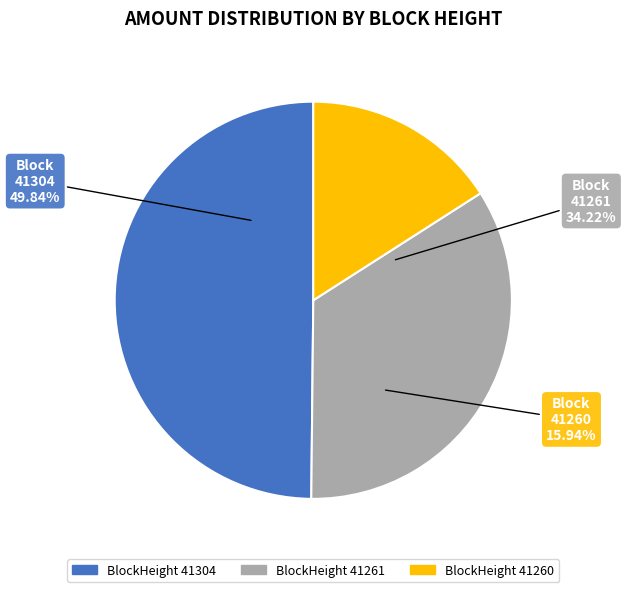

Which category has the smallest portion of the pie?

41260